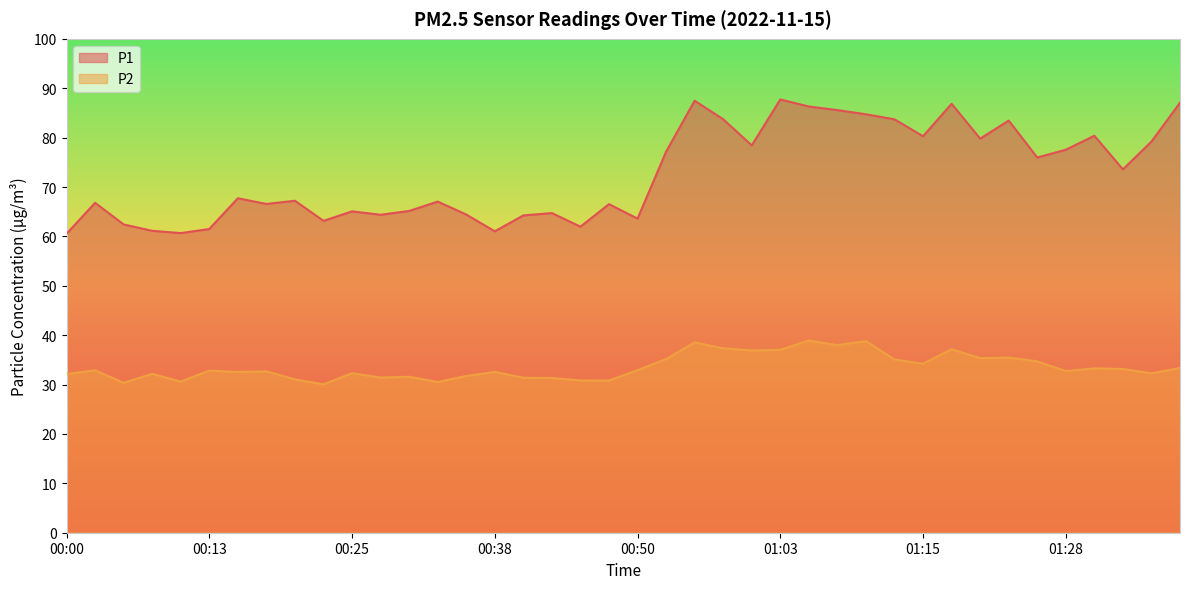

What is the sum of all P1 values?

2904.8